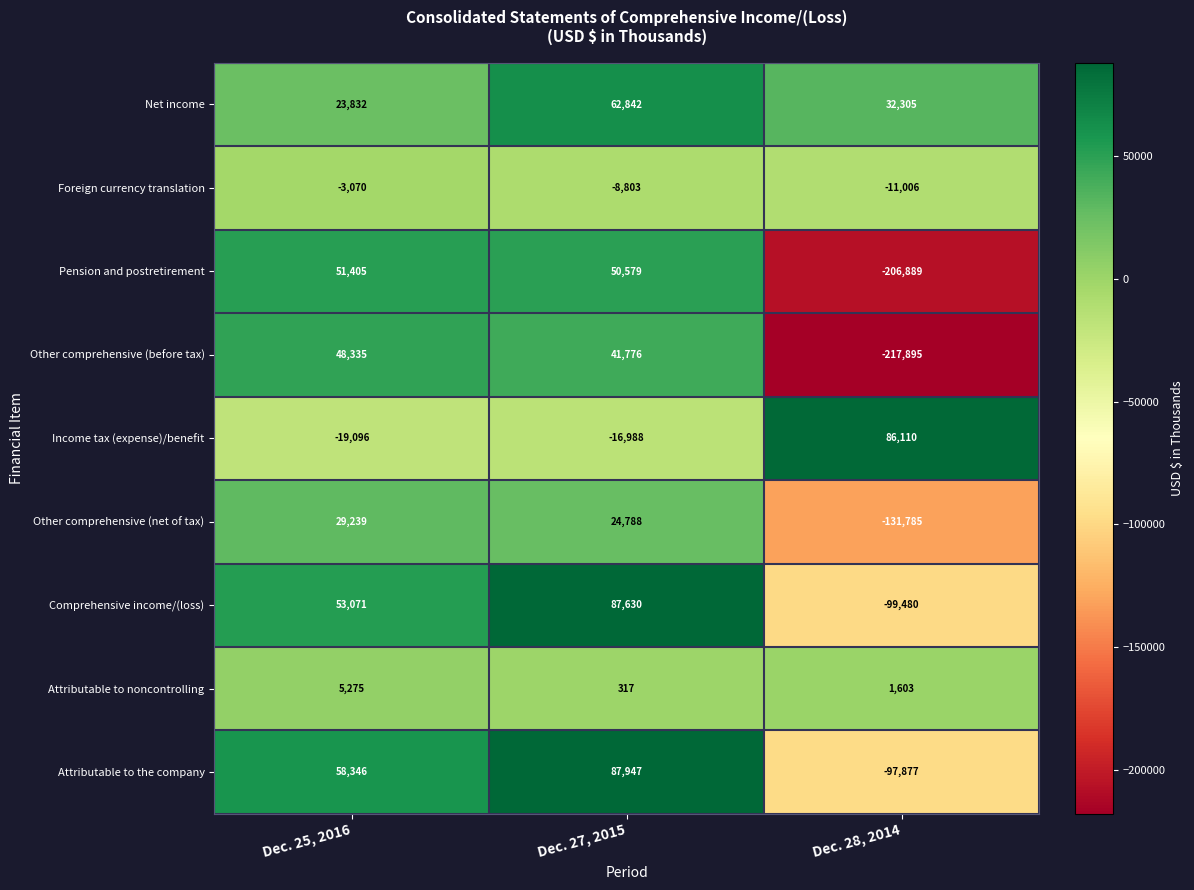

Reading right to left, extract all data points from this chart.

Net income: 32305	62842	23832
Foreign currency translation: -11006	-8803	-3070
Pension and postretirement: -206889	50579	51405
Other comprehensive (before tax): -217895	41776	48335
Income tax (expense)/benefit: 86110	-16988	-19096
Other comprehensive (net of tax): -131785	24788	29239
Comprehensive income/(loss): -99480	87630	53071
Attributable to noncontrolling: 1603	317	5275
Attributable to the company: -97877	87947	58346